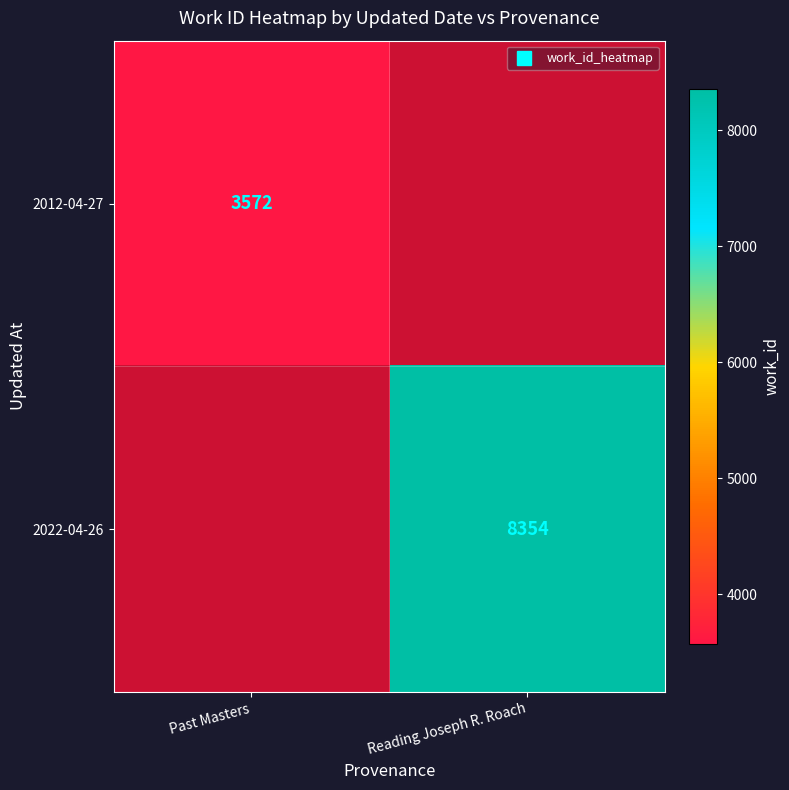

How many distinct data groups are displayed?

2